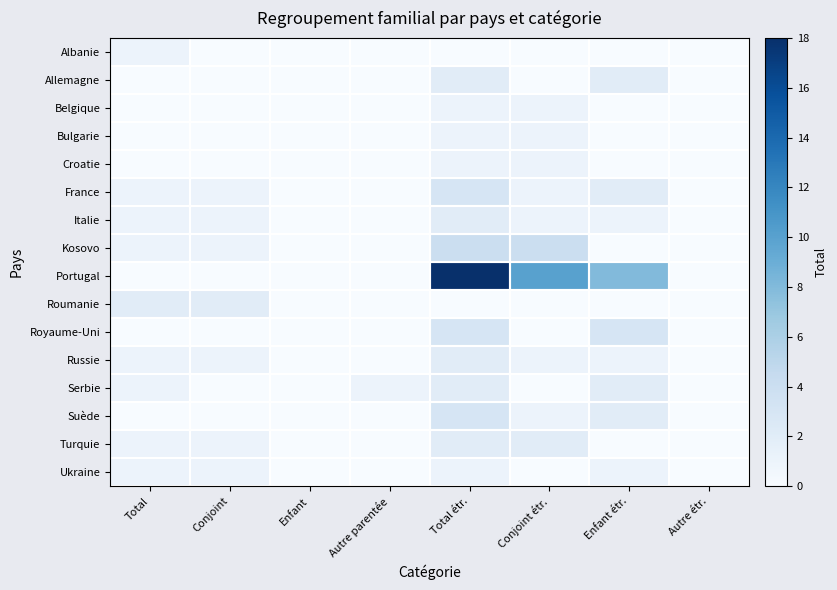

Reading left to right, list all the values displayed in this chart.

Albanie: Total=1	Conjoint=0	Enfant=0	Autre parentée=0	Total étr.=0	Conjoint étr.=0	Enfant étr.=0	Autre étr.=0
Allemagne: Total=0	Conjoint=0	Enfant=0	Autre parentée=0	Total étr.=2	Conjoint étr.=0	Enfant étr.=2	Autre étr.=0
Belgique: Total=0	Conjoint=0	Enfant=0	Autre parentée=0	Total étr.=1	Conjoint étr.=1	Enfant étr.=0	Autre étr.=0
Bulgarie: Total=0	Conjoint=0	Enfant=0	Autre parentée=0	Total étr.=1	Conjoint étr.=1	Enfant étr.=0	Autre étr.=0
Croatie: Total=0	Conjoint=0	Enfant=0	Autre parentée=0	Total étr.=1	Conjoint étr.=1	Enfant étr.=0	Autre étr.=0
France: Total=1	Conjoint=1	Enfant=0	Autre parentée=0	Total étr.=3	Conjoint étr.=1	Enfant étr.=2	Autre étr.=0
Italie: Total=1	Conjoint=1	Enfant=0	Autre parentée=0	Total étr.=2	Conjoint étr.=1	Enfant étr.=1	Autre étr.=0
Kosovo: Total=1	Conjoint=1	Enfant=0	Autre parentée=0	Total étr.=4	Conjoint étr.=4	Enfant étr.=0	Autre étr.=0
Portugal: Total=0	Conjoint=0	Enfant=0	Autre parentée=0	Total étr.=18	Conjoint étr.=10	Enfant étr.=8	Autre étr.=0
Roumanie: Total=2	Conjoint=2	Enfant=0	Autre parentée=0	Total étr.=0	Conjoint étr.=0	Enfant étr.=0	Autre étr.=0
Royaume-Uni: Total=0	Conjoint=0	Enfant=0	Autre parentée=0	Total étr.=3	Conjoint étr.=0	Enfant étr.=3	Autre étr.=0
Russie: Total=1	Conjoint=1	Enfant=0	Autre parentée=0	Total étr.=2	Conjoint étr.=1	Enfant étr.=1	Autre étr.=0
Serbie: Total=1	Conjoint=0	Enfant=0	Autre parentée=1	Total étr.=2	Conjoint étr.=0	Enfant étr.=2	Autre étr.=0
Suède: Total=0	Conjoint=0	Enfant=0	Autre parentée=0	Total étr.=3	Conjoint étr.=1	Enfant étr.=2	Autre étr.=0
Turquie: Total=1	Conjoint=1	Enfant=0	Autre parentée=0	Total étr.=2	Conjoint étr.=2	Enfant étr.=0	Autre étr.=0
Ukraine: Total=1	Conjoint=1	Enfant=0	Autre parentée=0	Total étr.=1	Conjoint étr.=0	Enfant étr.=1	Autre étr.=0